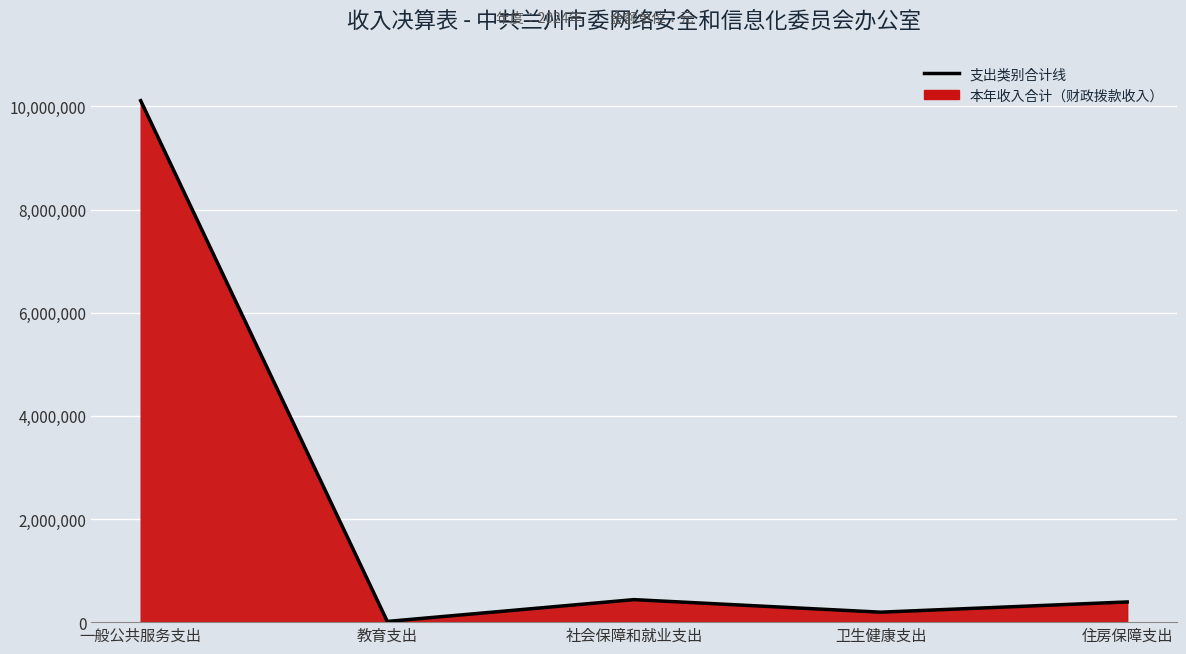

Reading left to right, transcribe all the data shown in this chart.

一般公共服务支出=10110336.3	教育支出=13494.6	社会保障和就业支出=436375.6	卫生健康支出=193154.0	住房保障支出=391337.2